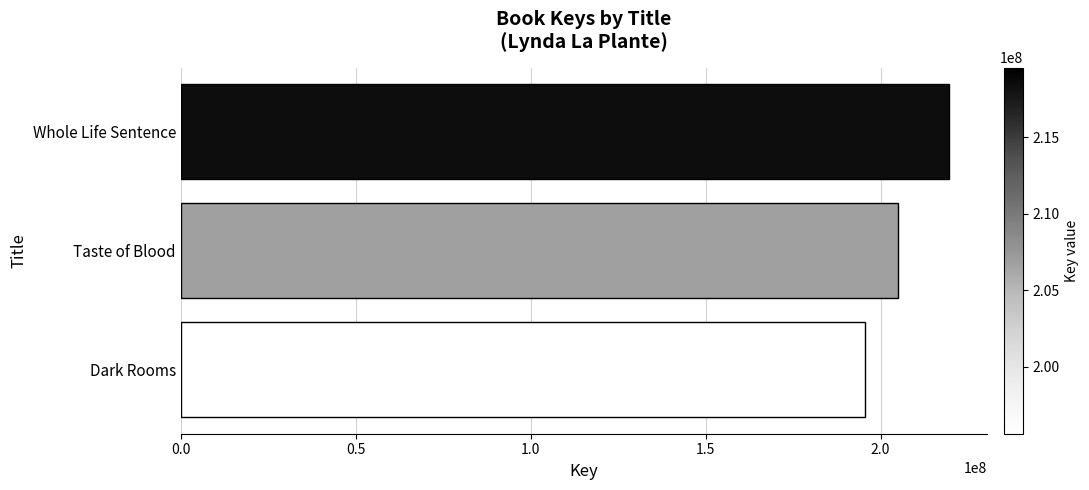

What is the change in value from Whole Life Sentence to Dark Rooms?

-23925966